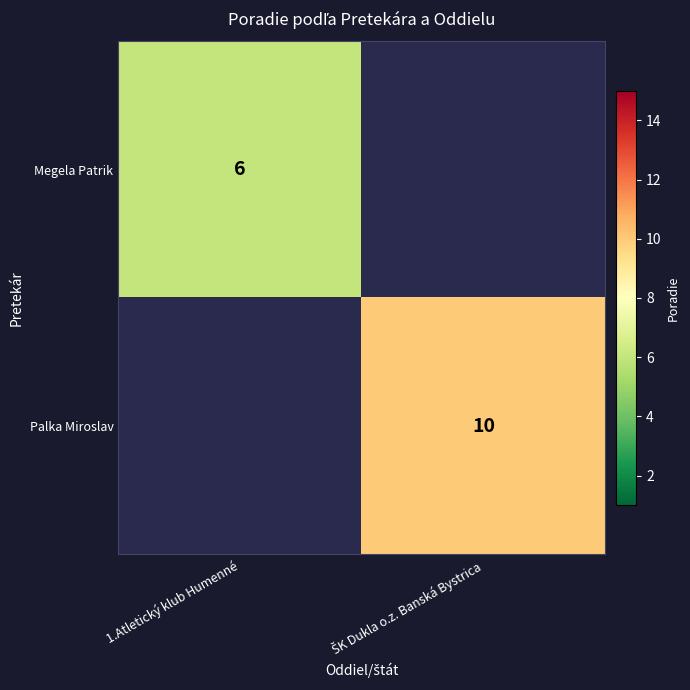

The value of Megela Patrik at 1.Atletický klub Humenné is 6. True or false?

True